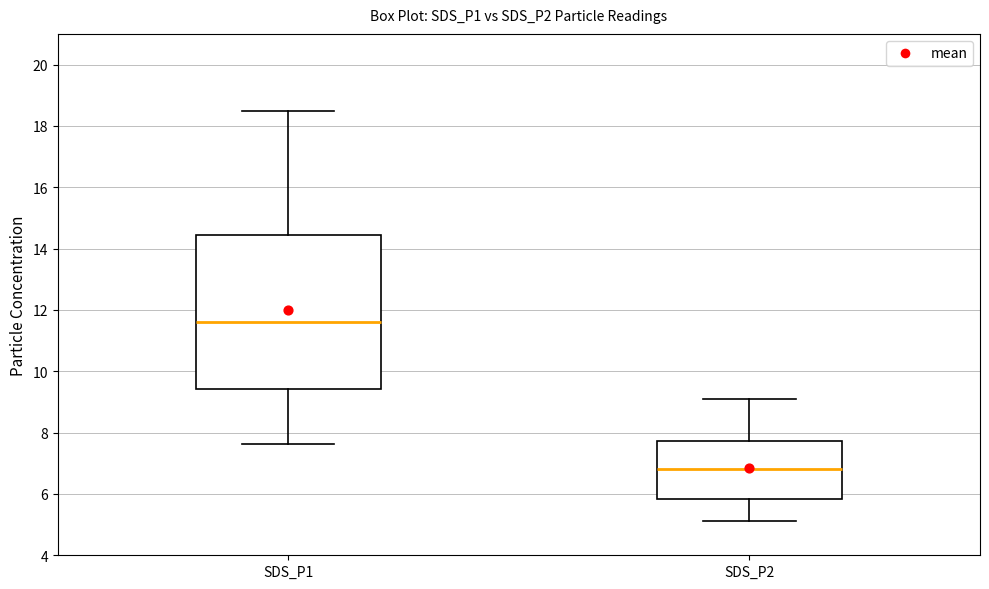

Which box is the tallest, from its lower edge to its upper edge?

SDS_P1